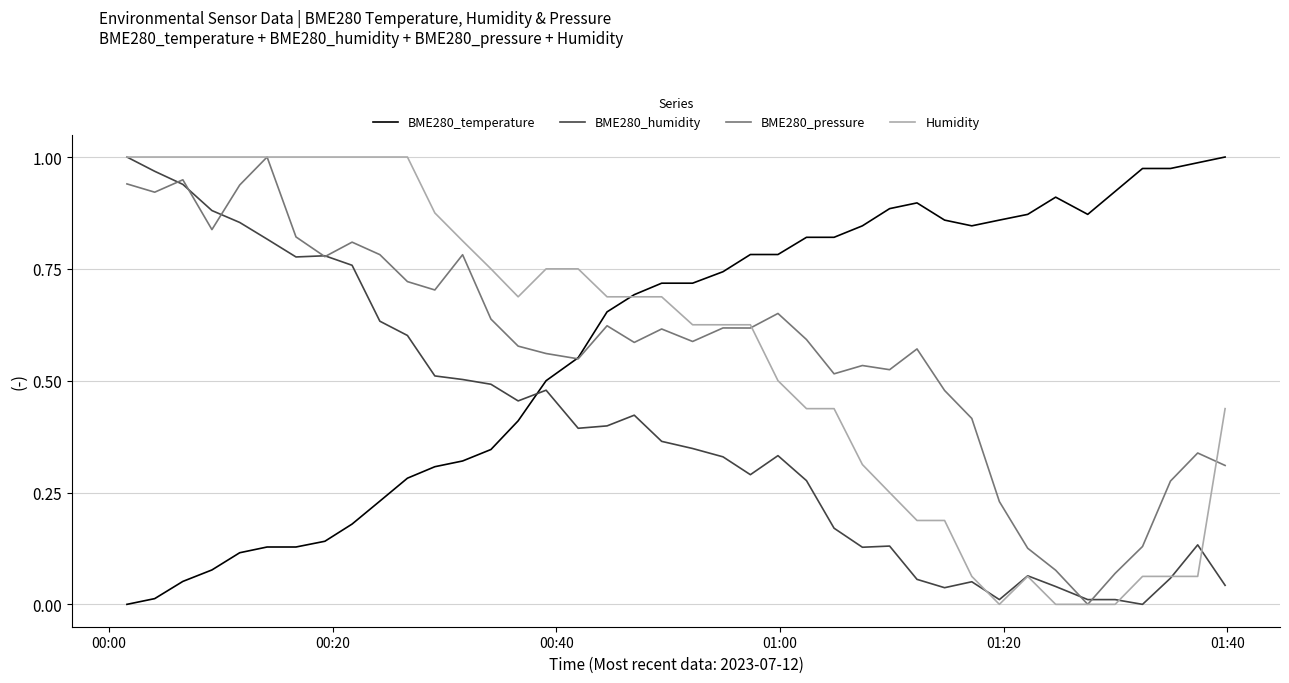

At how many categories does at least one series exceed 0?

40